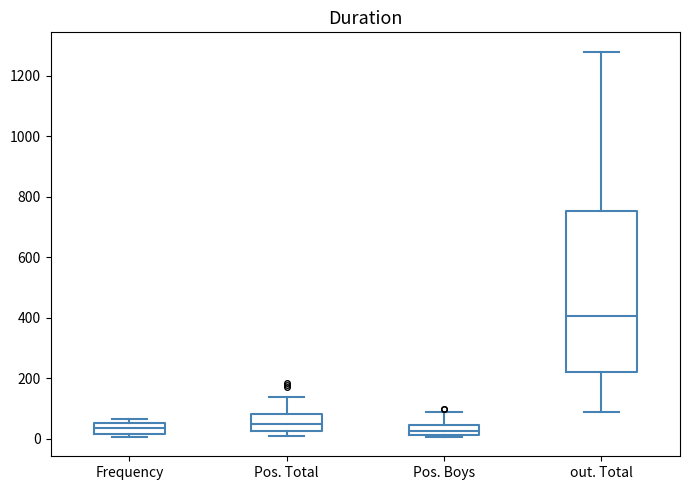

Reading left to right, read every box against the y-axis: the position of its median line, the range the box covers, and the ends of its whiskers. The values are not printed on the chart, so give them approximately, as read against the axis.

Frequency: median 40 (inside the box), box 20 to 40, whiskers 0 to 60
Pos. Total: median 40, box 20 to 80, whiskers 0 to 140
Pos. Boys: median 20 (inside the box), box 20 to 40, whiskers 0 to 80
out. Total: median 400, box 220 to 760, whiskers 80 to 1280